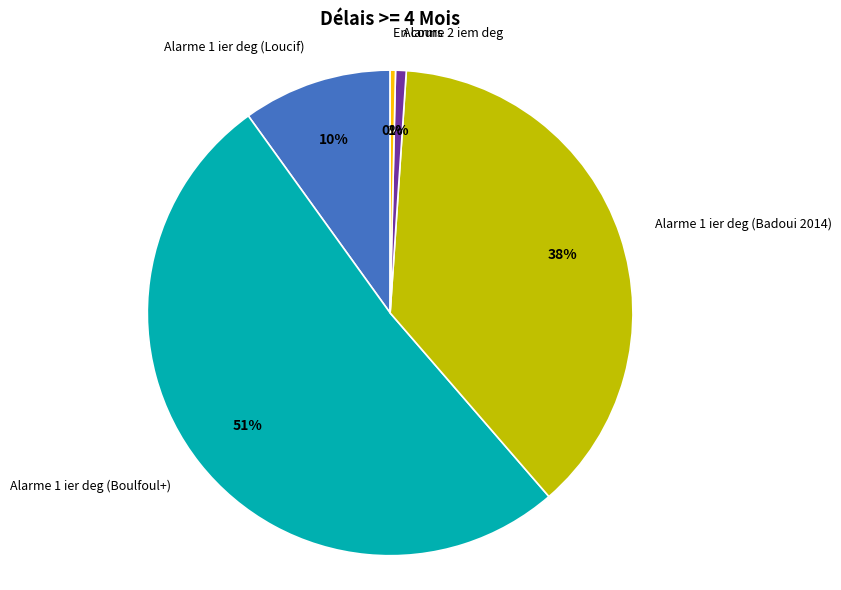

To the nearest percent, what percentage of the pie is Alarme 2 iem deg?

1%